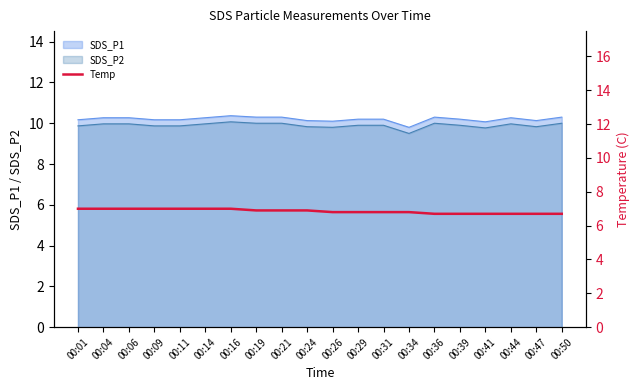

Is it true that the value at 00:21 is 6.9?

True